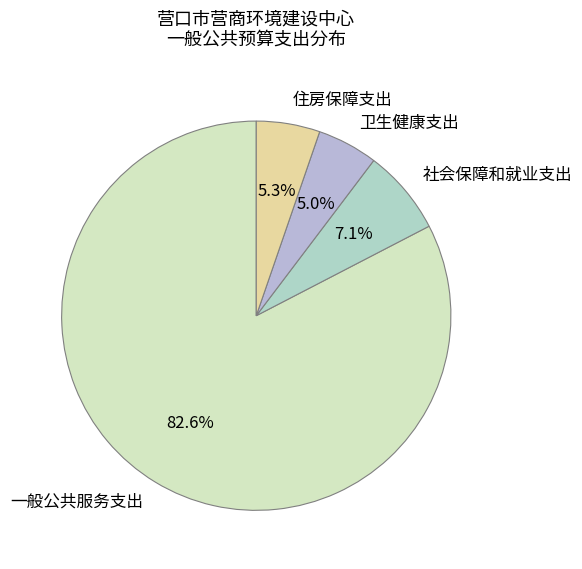

To the nearest percent, what is the combined percentage of 一般公共服务支出 and 住房保障支出?

88%